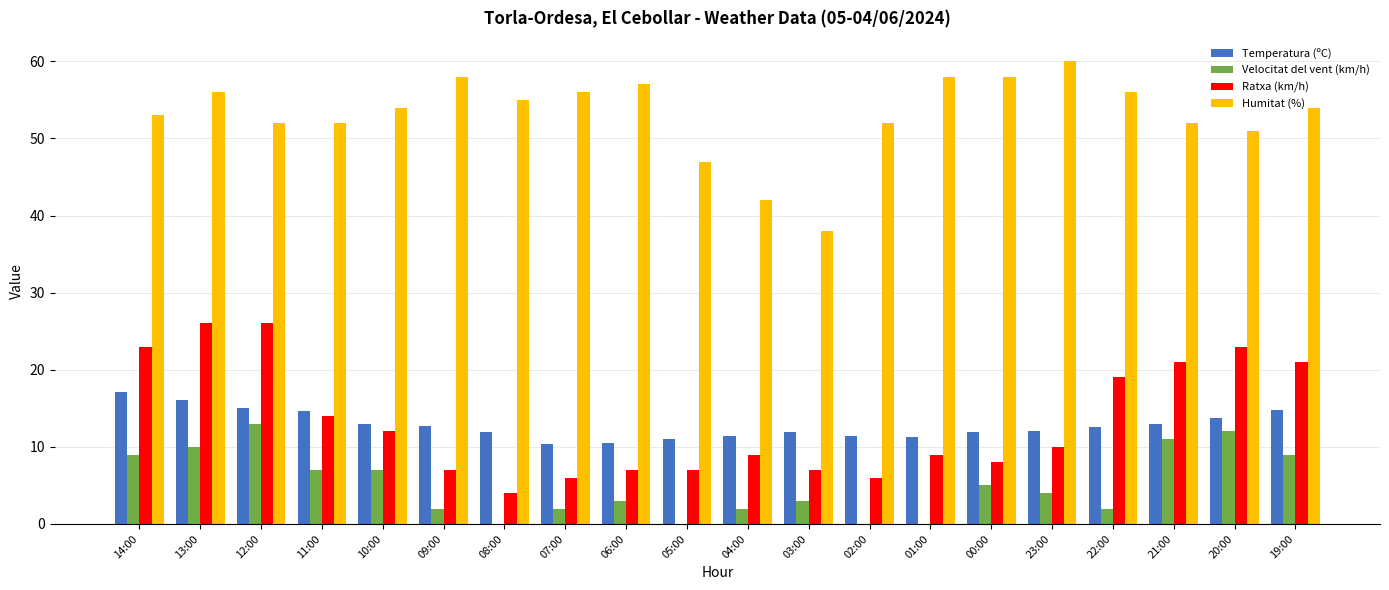

Are the bars horizontal?

No